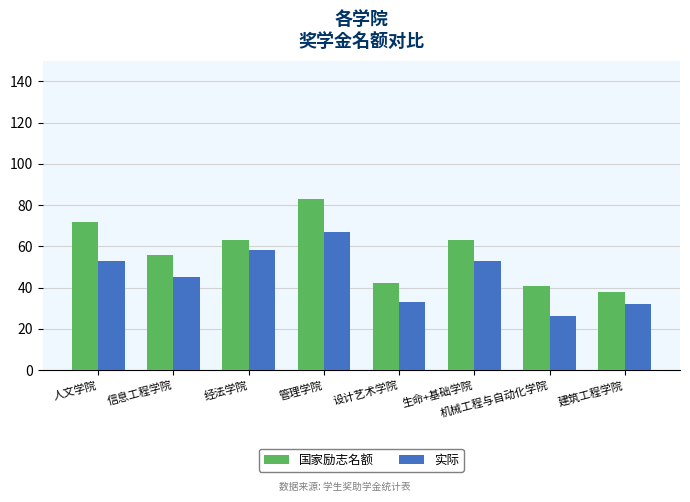

What is the value of the 国家励志名额 bar at the 4th from the left?

83